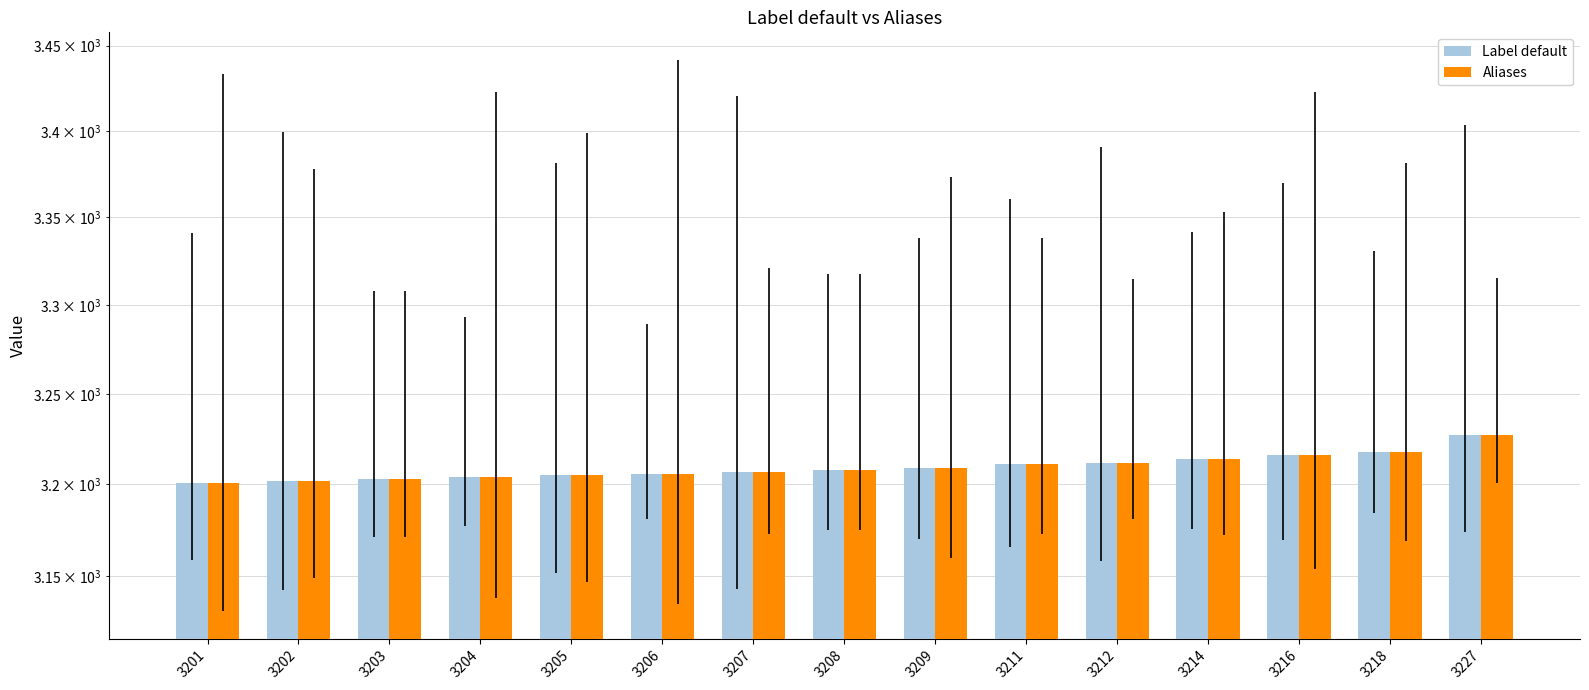

What is the difference between the maximum and minimum values in the Label default series?

26